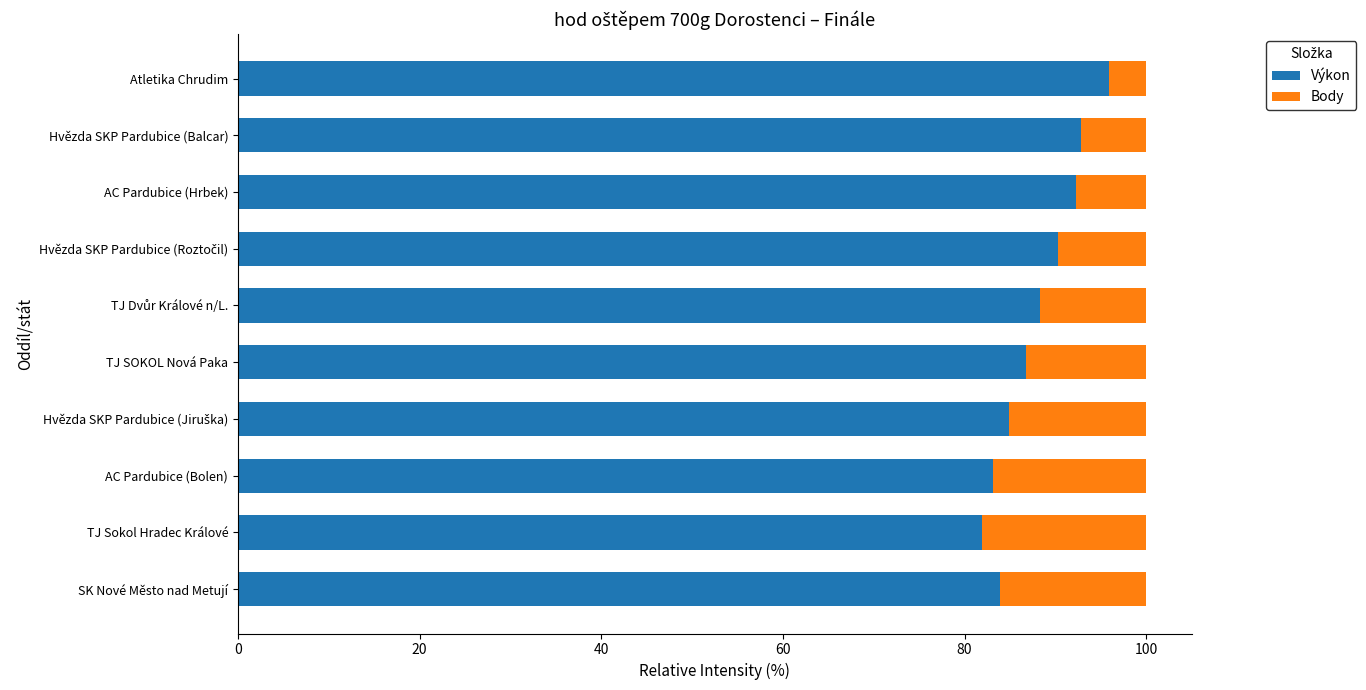

What is the difference between the maximum and second lowest values in the Výkon series?

12.7